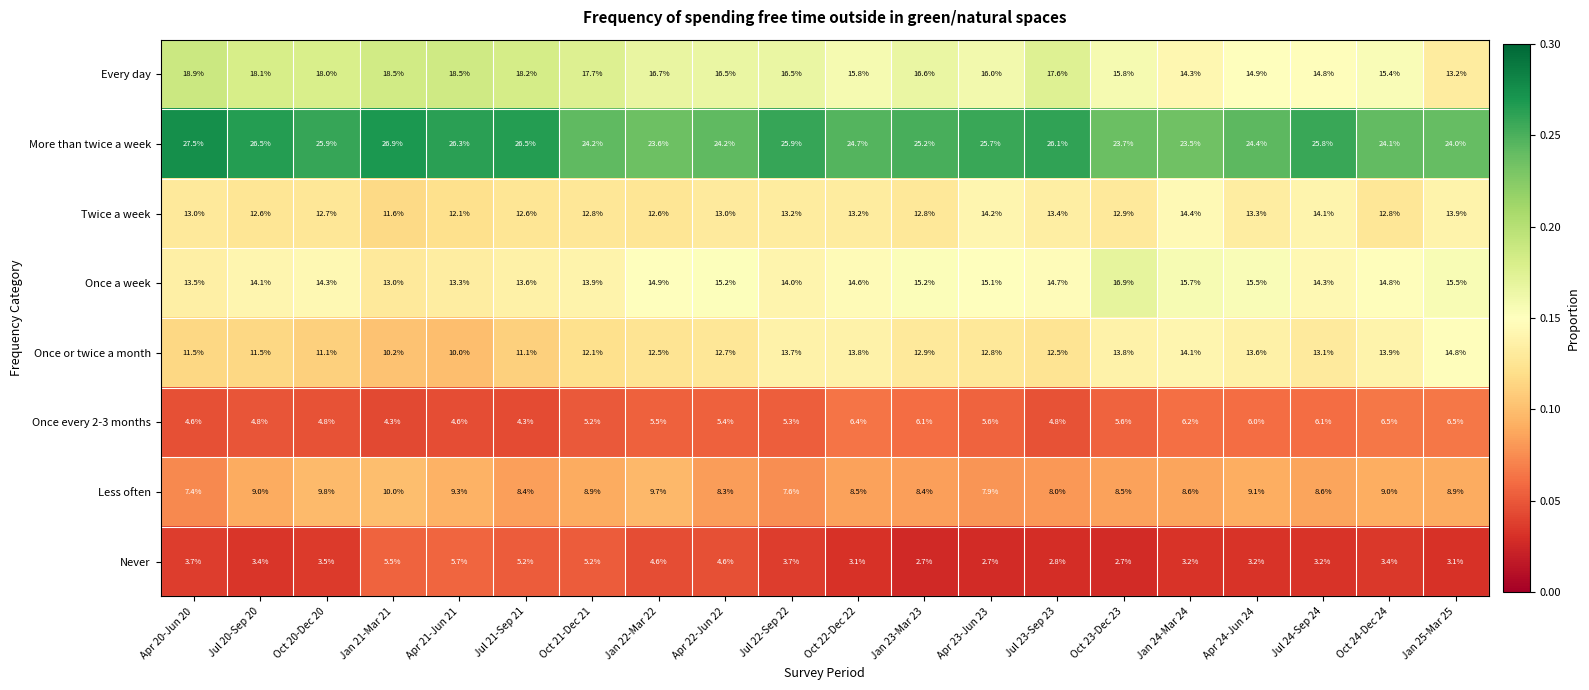

Which label corresponds to the largest value in the chart?

Apr 20-Jun 20